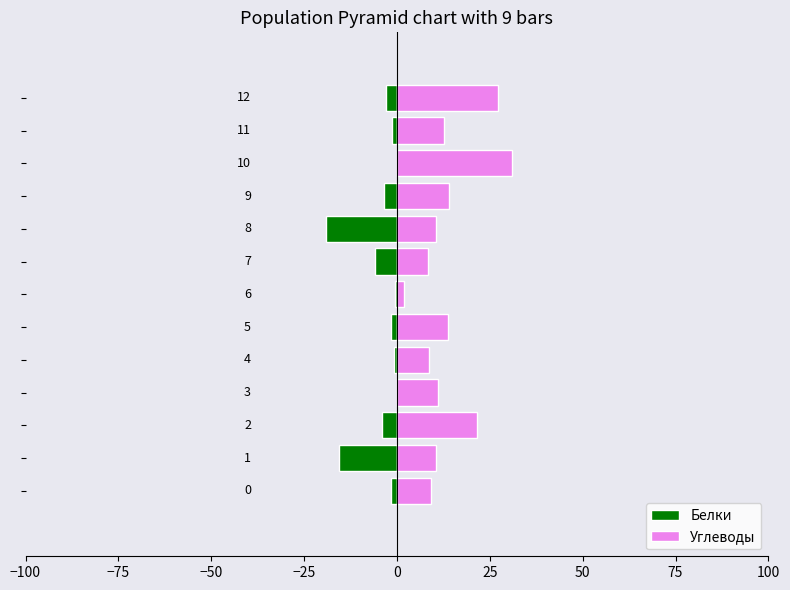

Reading left to right, extract all data points from this chart.

Белки: -1.5	-15.5	-3.9	-0.1	-0.9	-1.5	-0.6	-6.0	-19.0	-3.4	0.0	-1.4	-3.0
Углеводы: 9.1	10.5	21.5	11.1	8.5	13.7	2.0	8.3	10.6	14.1	31.1	12.7	27.3